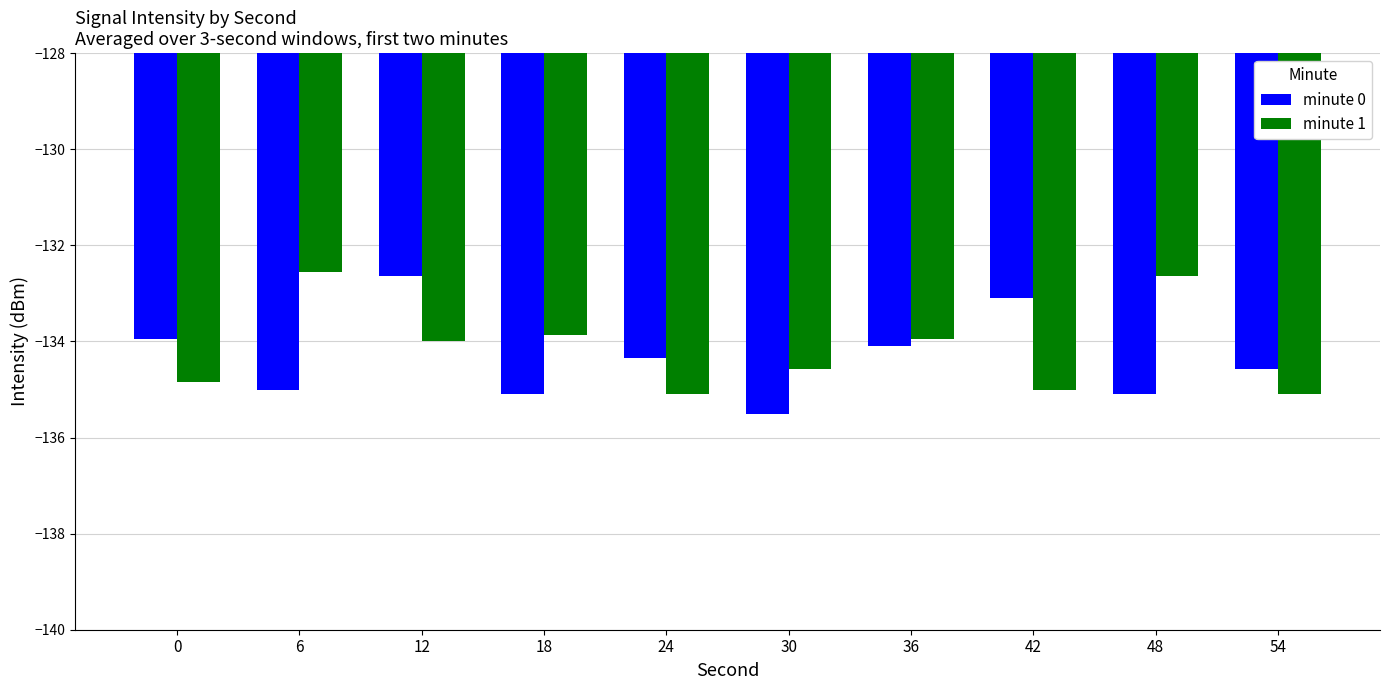

The minute 1 series shows -226.3 at 6. True or false?

False